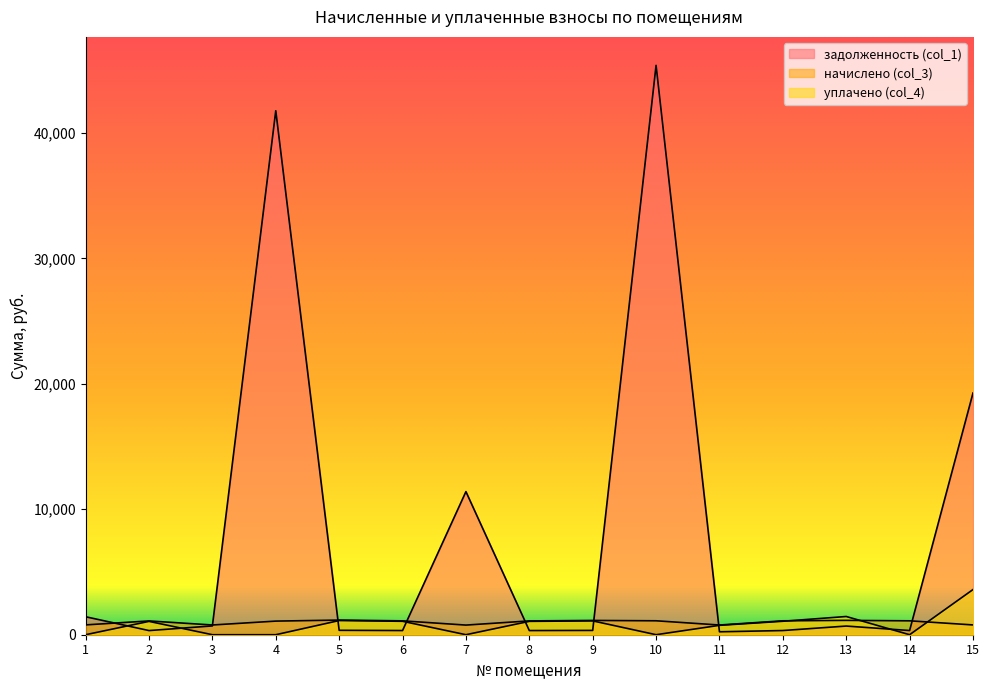

Reading left to right, transcribe all the data shown in this chart.

задолженность (col_1): 1432.3	330.8	701.6	41762.7	351.6	333.1	11406.3	331.5	343.1	45379.7	233.6	333.8	690.6	333.8	19266.4
начислено (col_3): 783.1	1097.8	775.4	1085.0	1166.9	1105.5	767.7	1100.4	1138.8	1110.6	772.8	1108.0	1143.9	1108.0	780.5
уплачено (col_4): 0.0	1062.6	0.0	0.0	1129.5	1070.1	0.0	1065.1	1102.3	0.0	748.1	1072.5	1451.9	0.0	3600.0